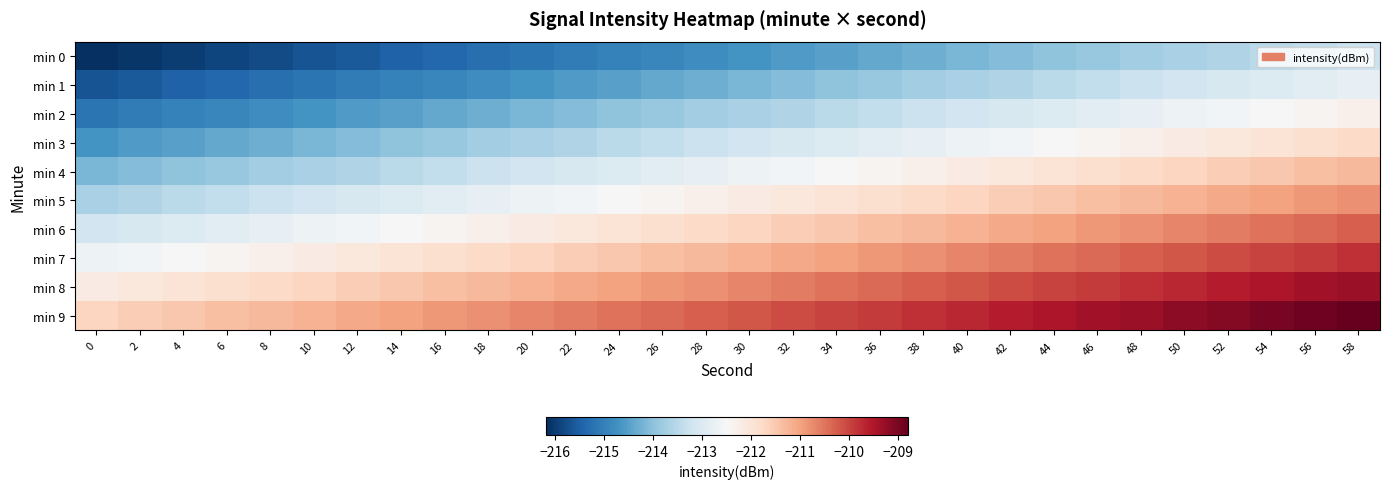

At which category is the sum across all series the highest?

58